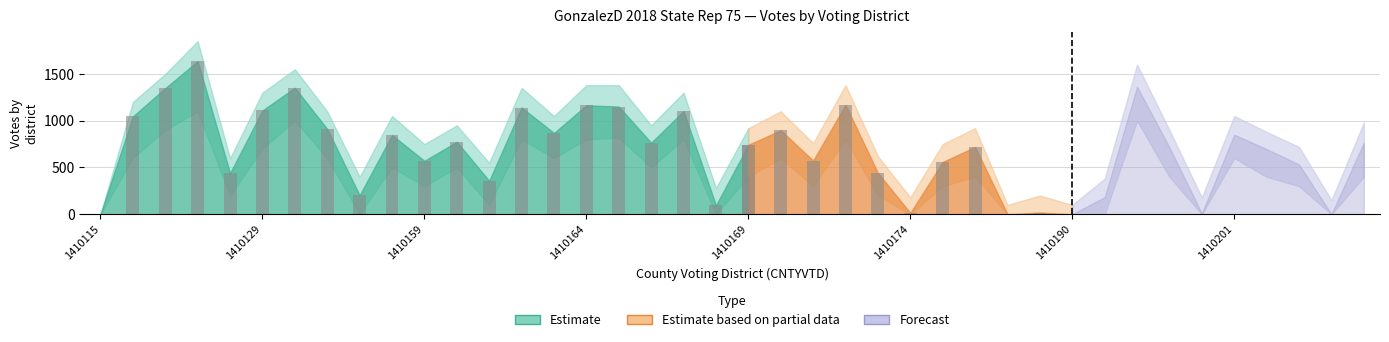

Are the bars grouped side by side (vs. stacked)?

No